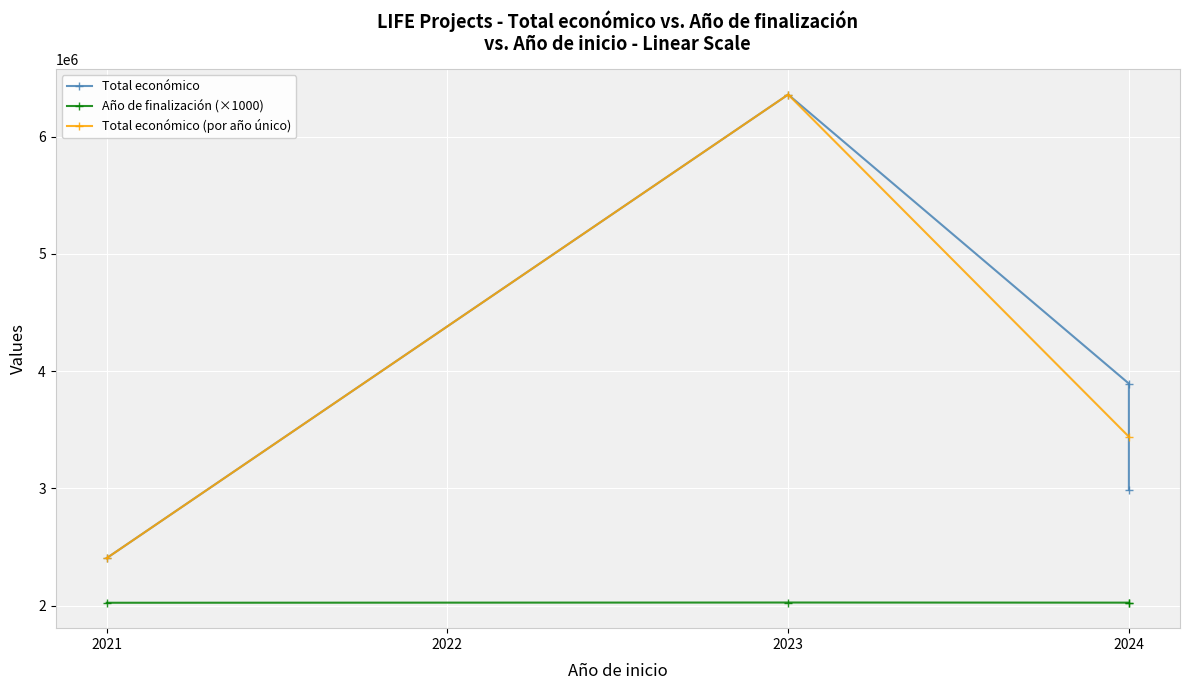

Rank the categories by Total económico (por año único) value from highest to lowest.

2023, 2024, 2021